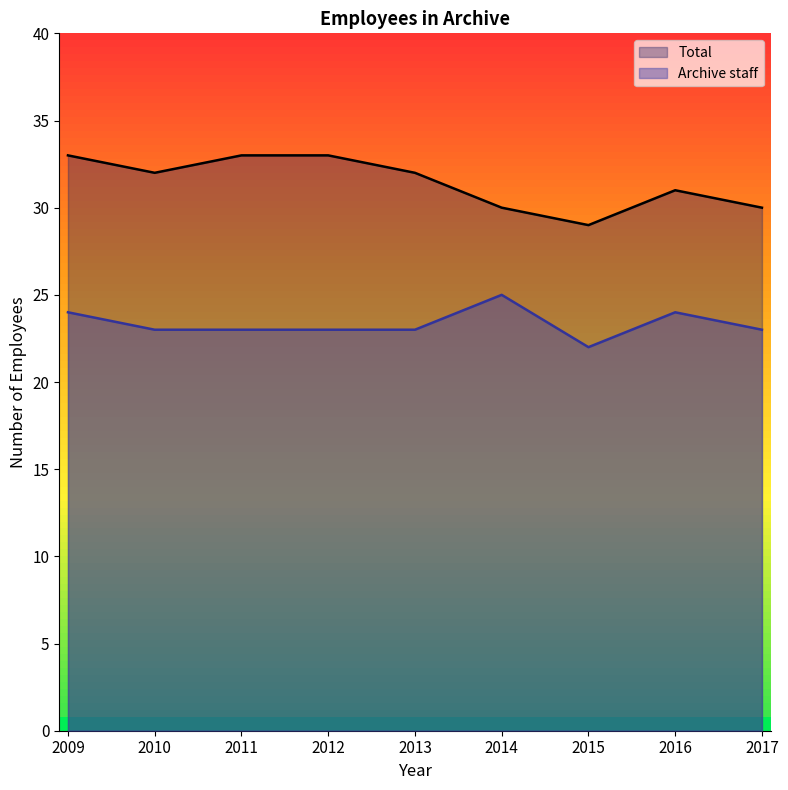

What is the total value across all series at 2013?

55